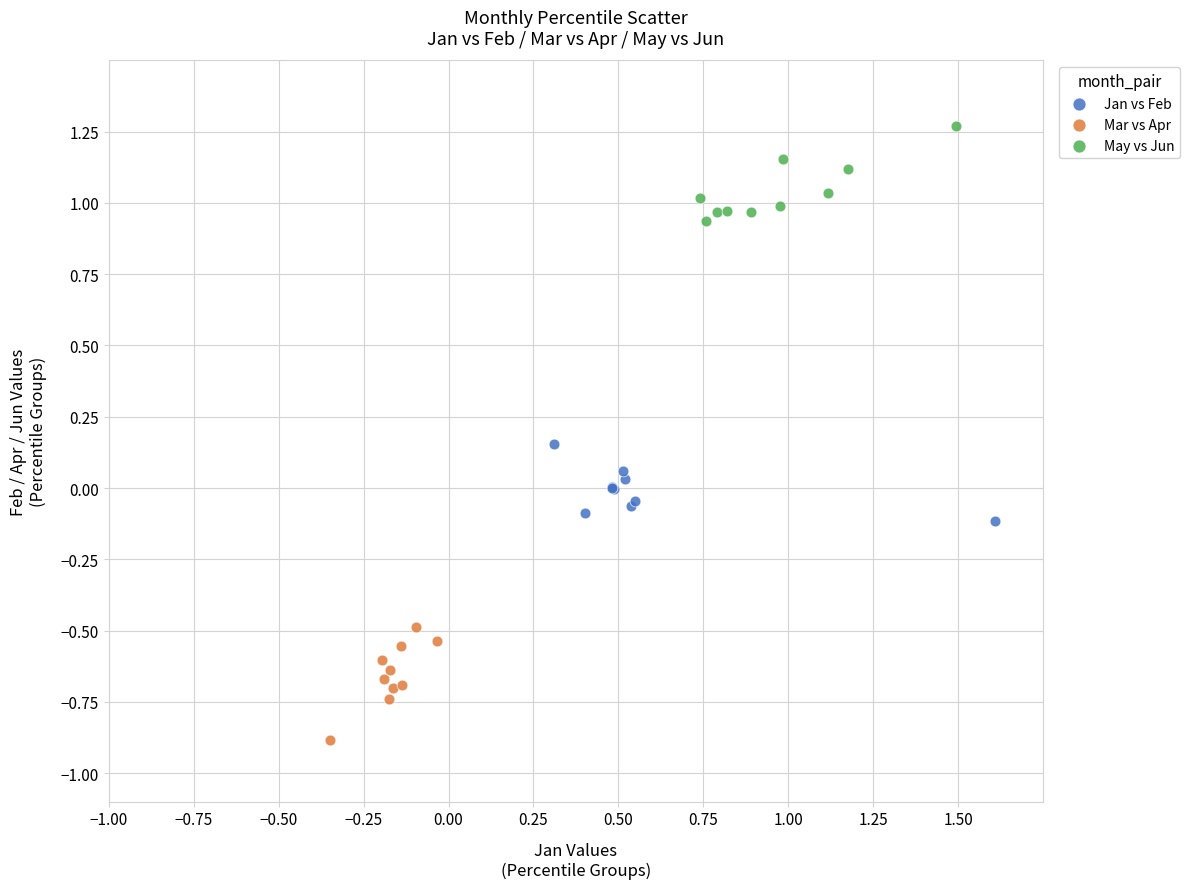

Which series contains the lowest Y value?

Mar vs Apr